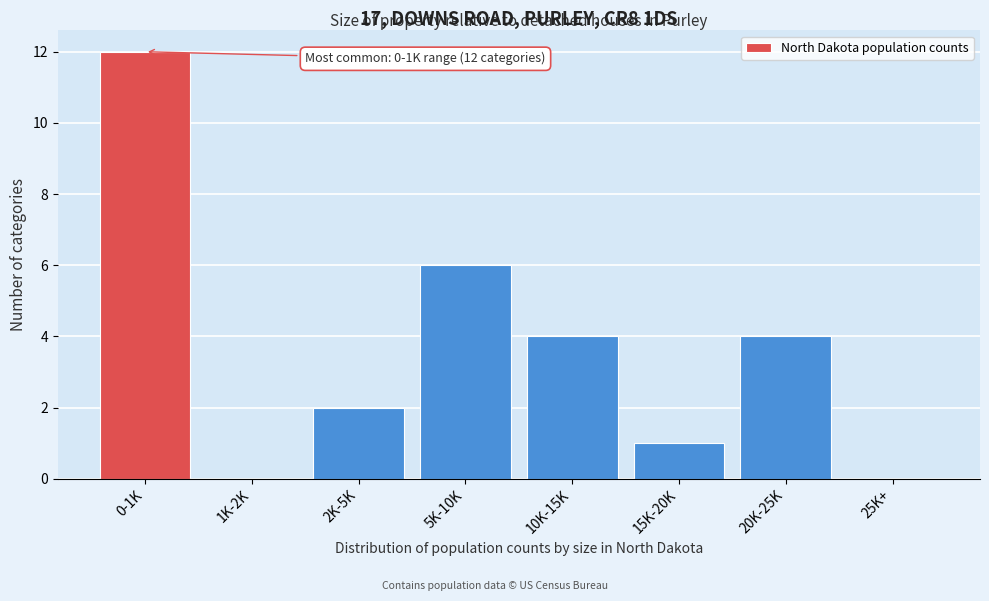

Reading left to right, what are all the values shown in this chart?

0-1K=12	1K-2K=0	2K-5K=2	5K-10K=6	10K-15K=4	15K-20K=1	20K-25K=4	25K+=0